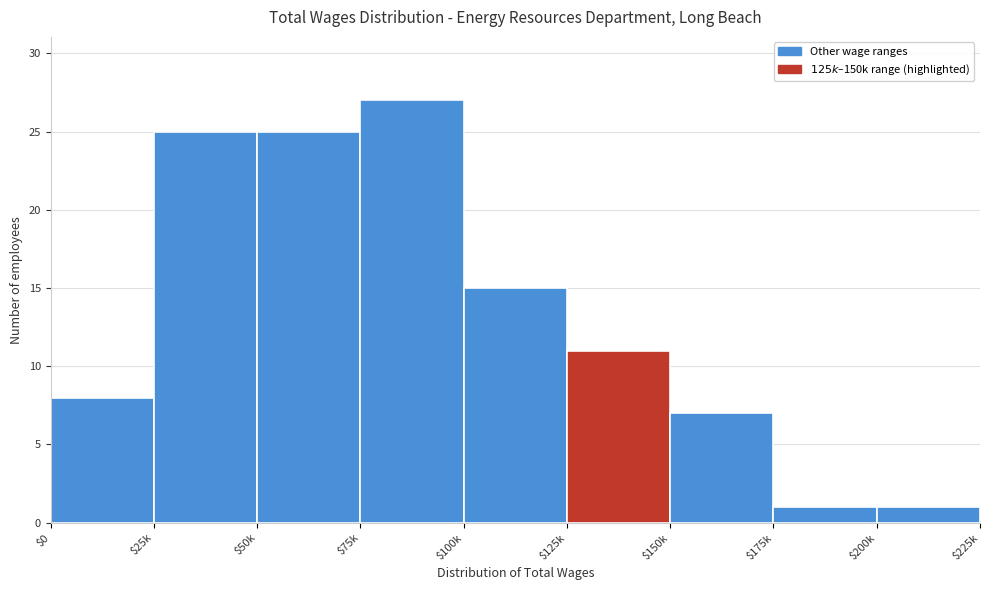

Reading left to right, transcribe all the data shown in this chart.

8	25	25	27	15	11	7	1	1